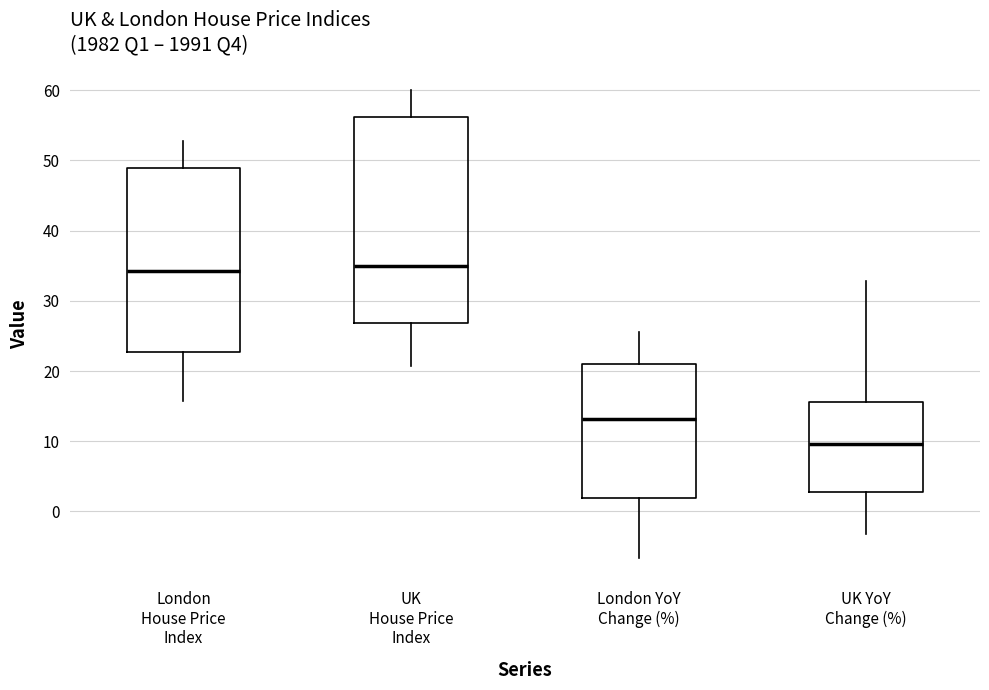

Where does the upper whisker of the box for UK YoY Change (%) end on the y-axis? The values are not printed on the chart, so give them approximately, as read against the axis.

33